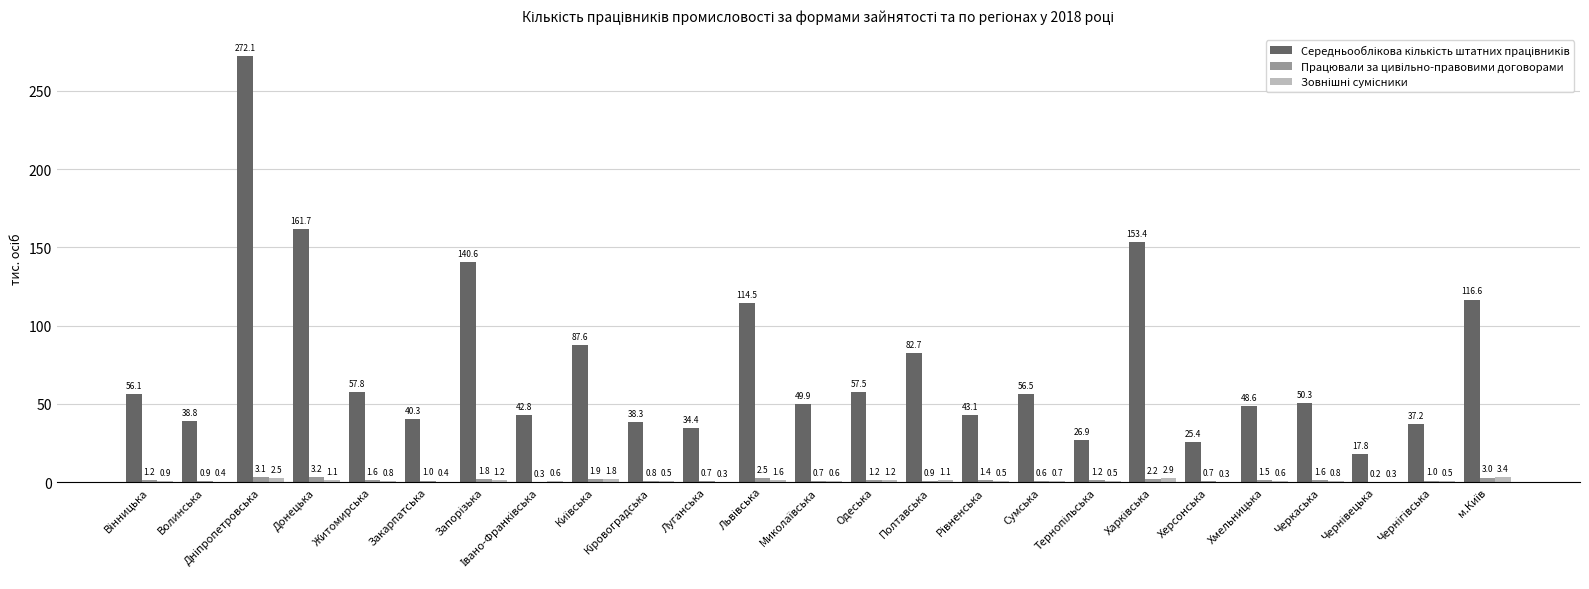

The Працювали за цивільно-правовими договорами series shows 1.3 at Закарпатська. True or false?

False